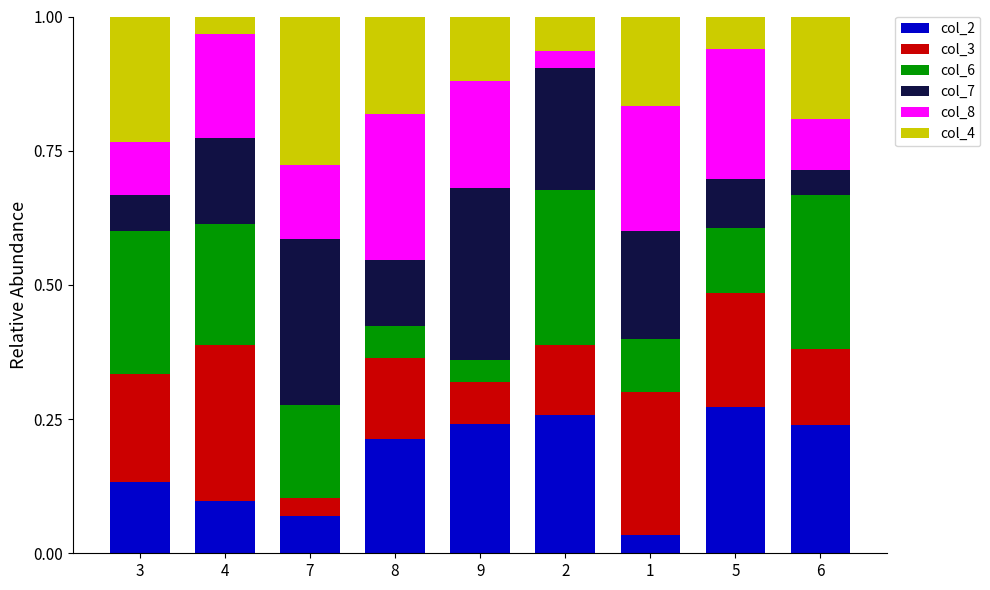

What is the total value across all series at 4?

1.0